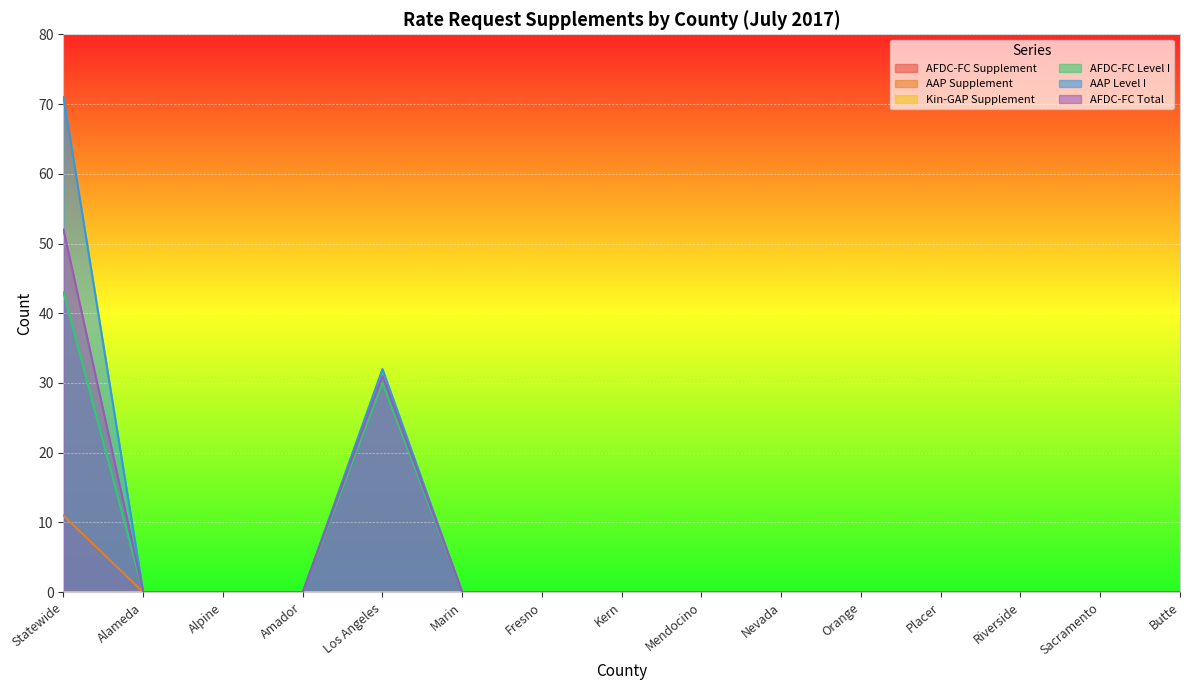

What is the greatest value displayed?

71